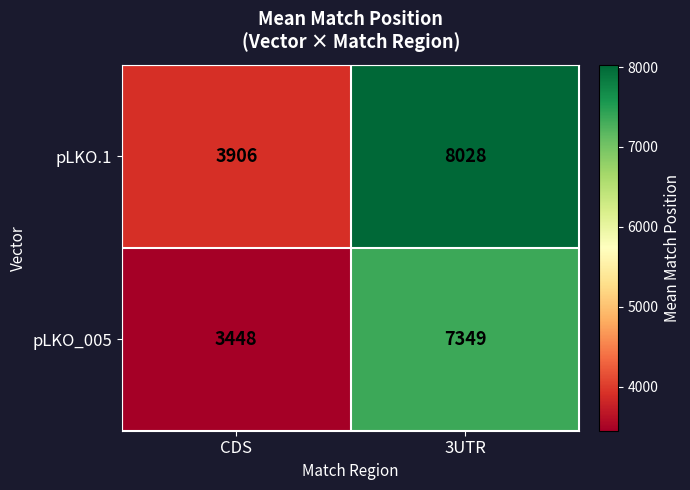

What is the sum of the pLKO_005 values at CDS and 3UTR?

10797